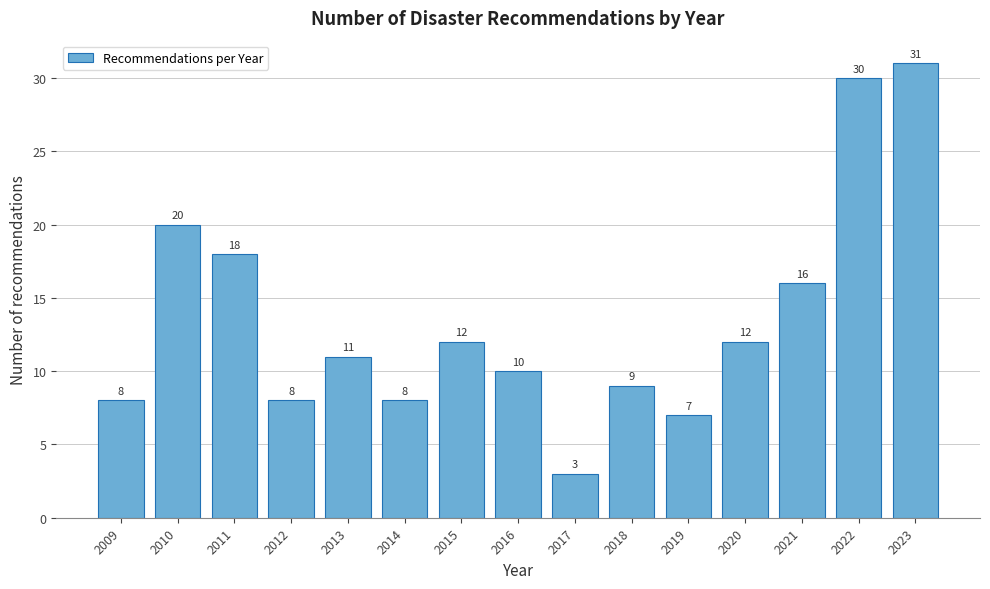

Reading left to right, what are all the values shown in this chart?

2009=8	2010=20	2011=18	2012=8	2013=11	2014=8	2015=12	2016=10	2017=3	2018=9	2019=7	2020=12	2021=16	2022=30	2023=31